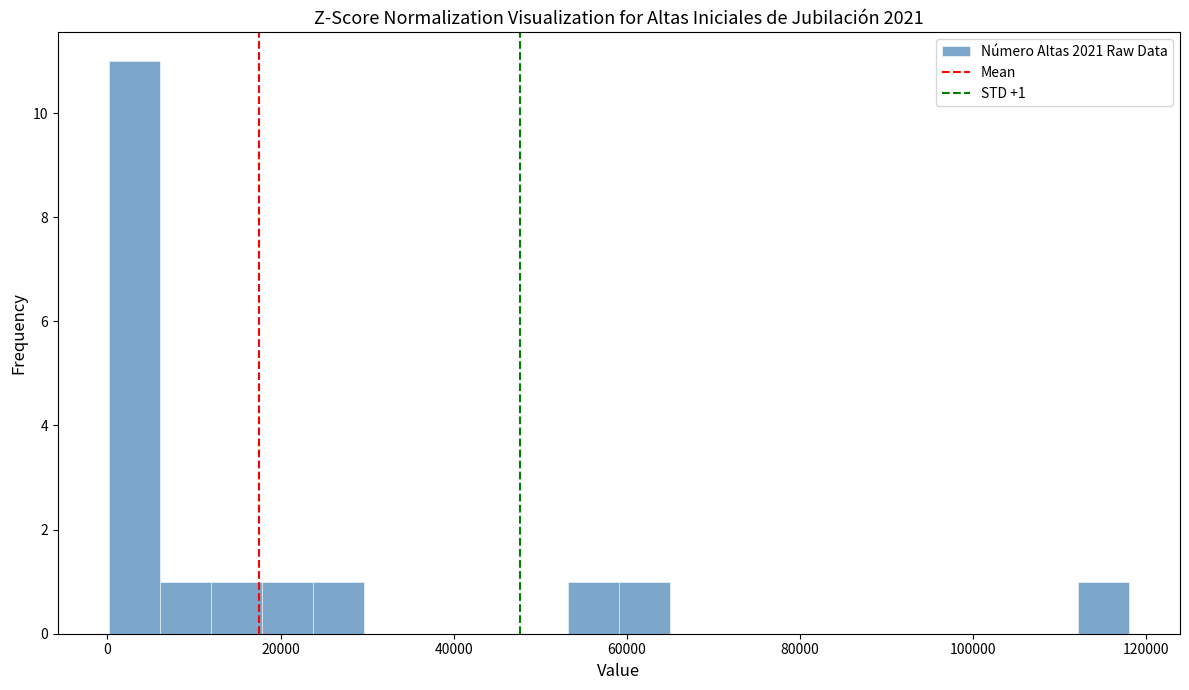

Around what value on the x-axis is the tallest bar? Give the approximate position of its centre, as read against the axis.

4000